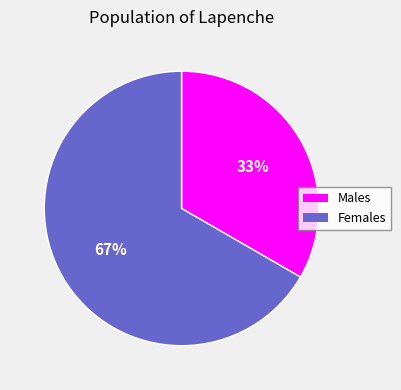

Count the number of slices in the pie.

2